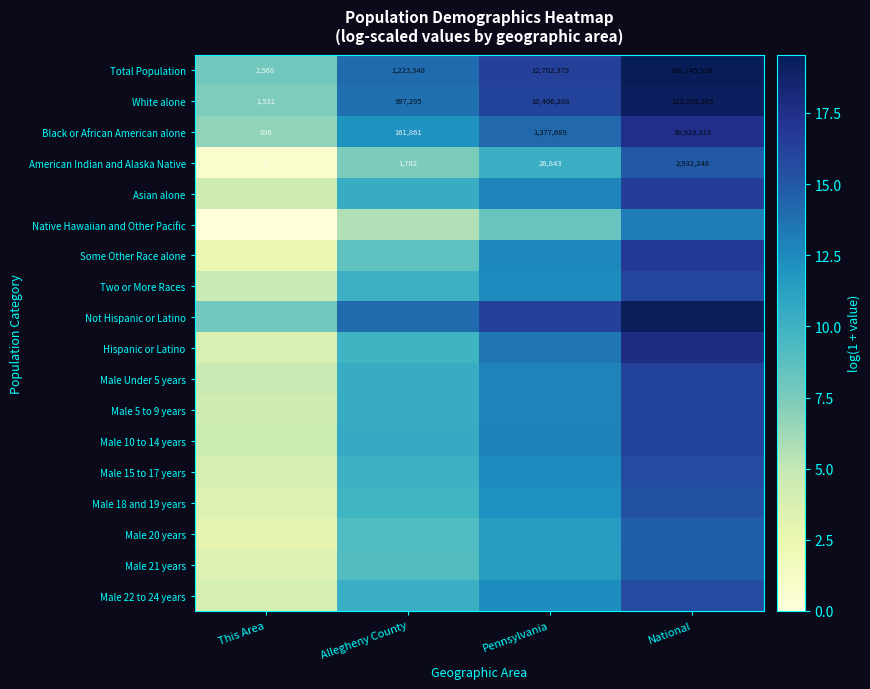

What is the total value across all series at This Area?

77.0